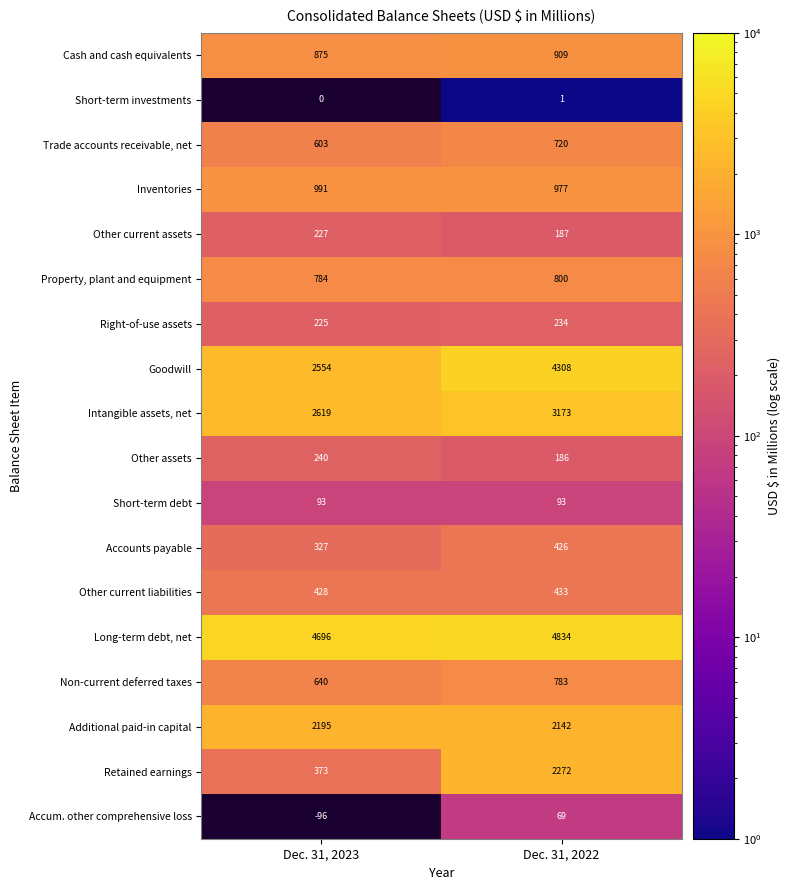

What is the difference between the highest and lowest values at Dec. 31, 2022?

4833